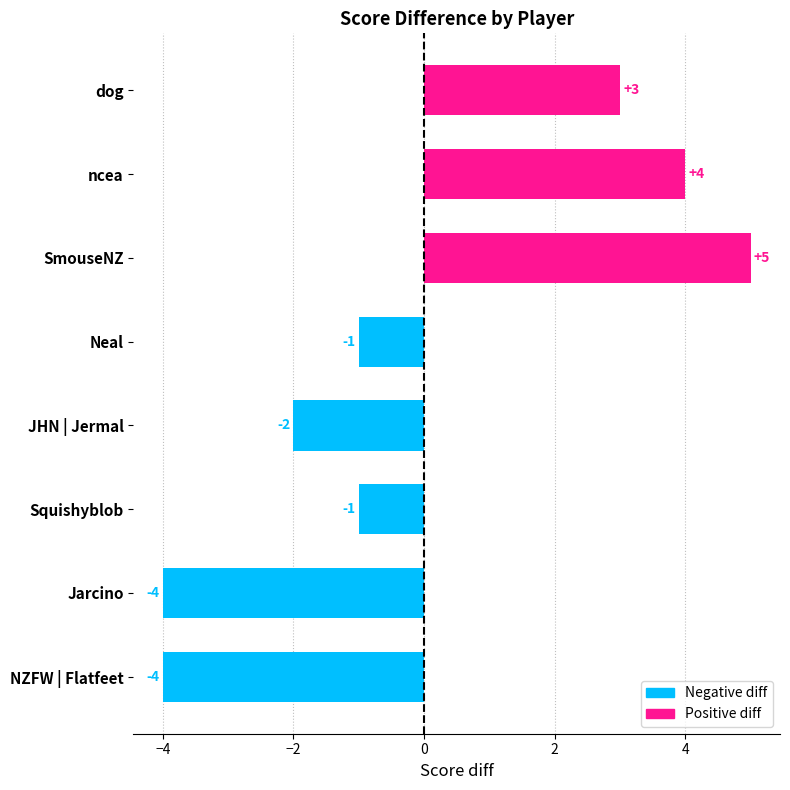

What is the label of the 8th bar from the bottom?

dog